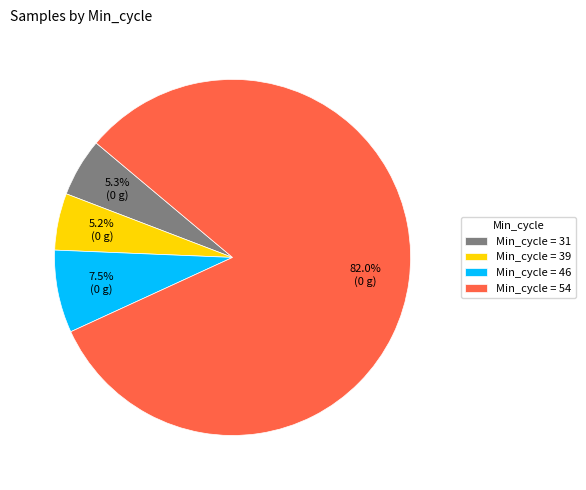

Does any single category account for the majority?

Yes